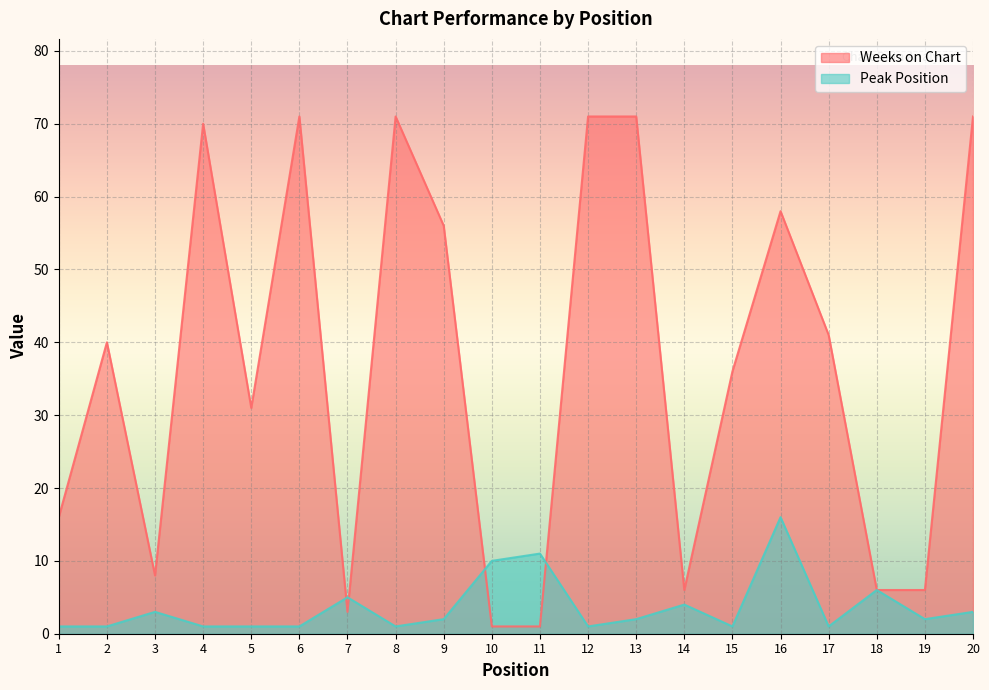

Reading left to right, list all the values displayed in this chart.

Weeks on Chart: 16	40	8	70	31	71	3	71	56	1	1	71	71	6	36	58	41	6	6	71
Peak Position: 1	1	3	1	1	1	5	1	2	10	11	1	2	4	1	16	1	6	2	3